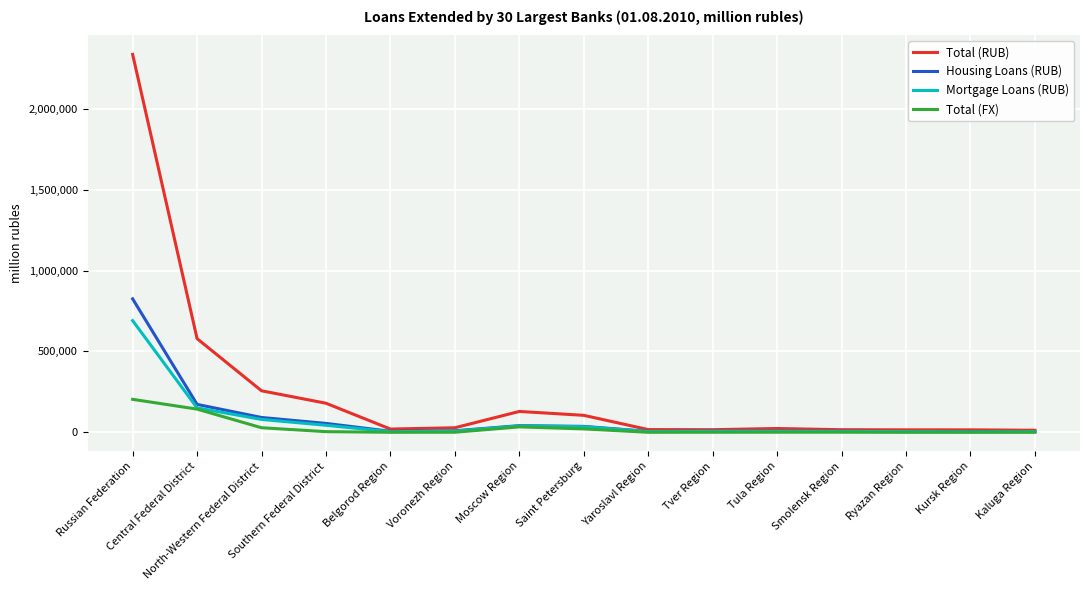

Which series has the largest range (max minus min)?

Total (RUB)